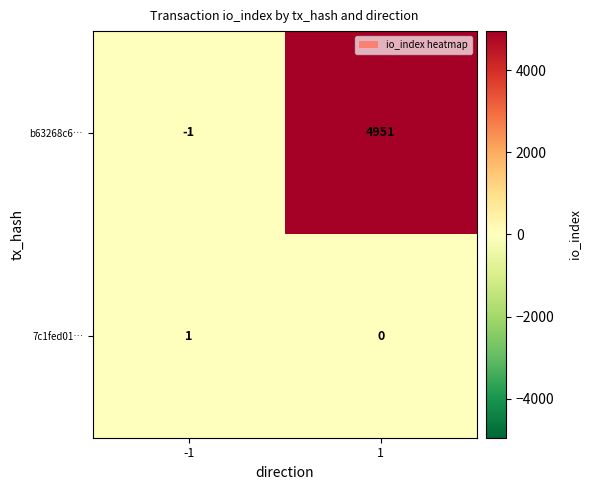

List the series in order of their overall mean, highest first.

b63268c6…, 7c1fed01…